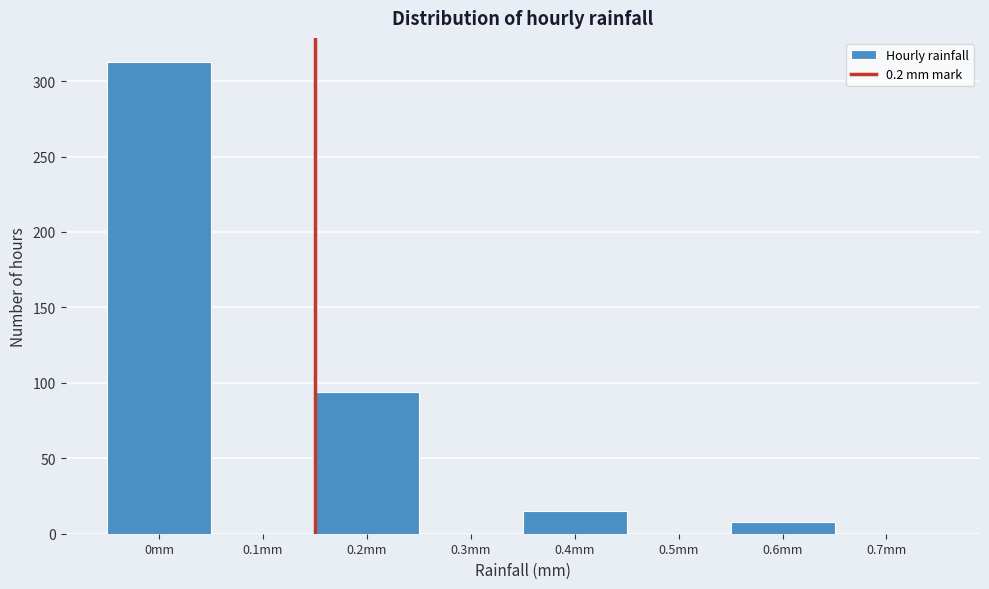

Reading left to right, list all the values displayed in this chart.

0mm=313	0.1mm=0	0.2mm=94	0.3mm=0	0.4mm=15	0.5mm=0	0.6mm=8	0.7mm=0